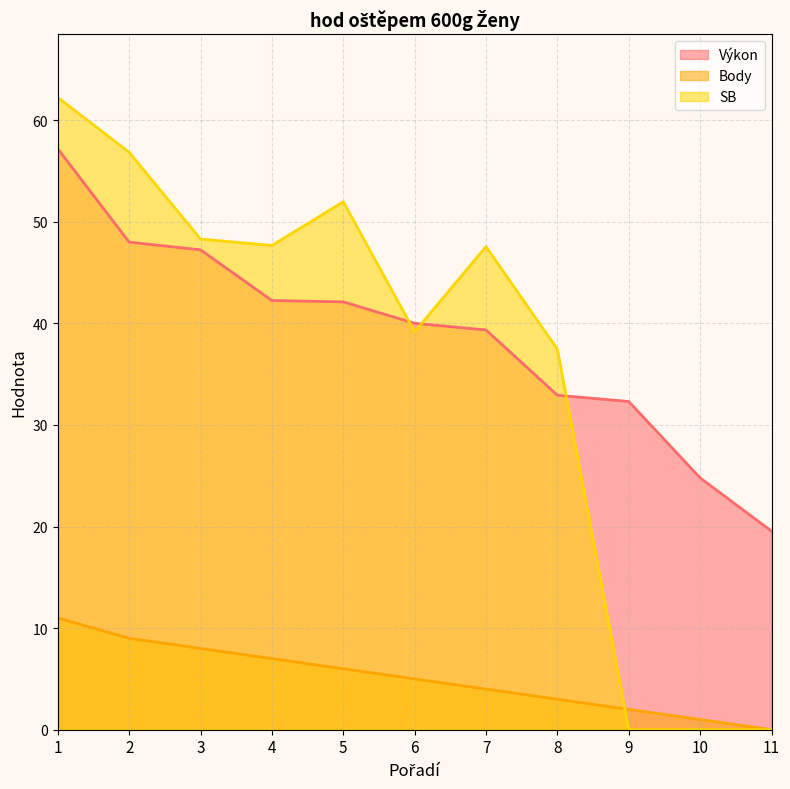

What is the spread (max minus min) of values at 4?

40.7